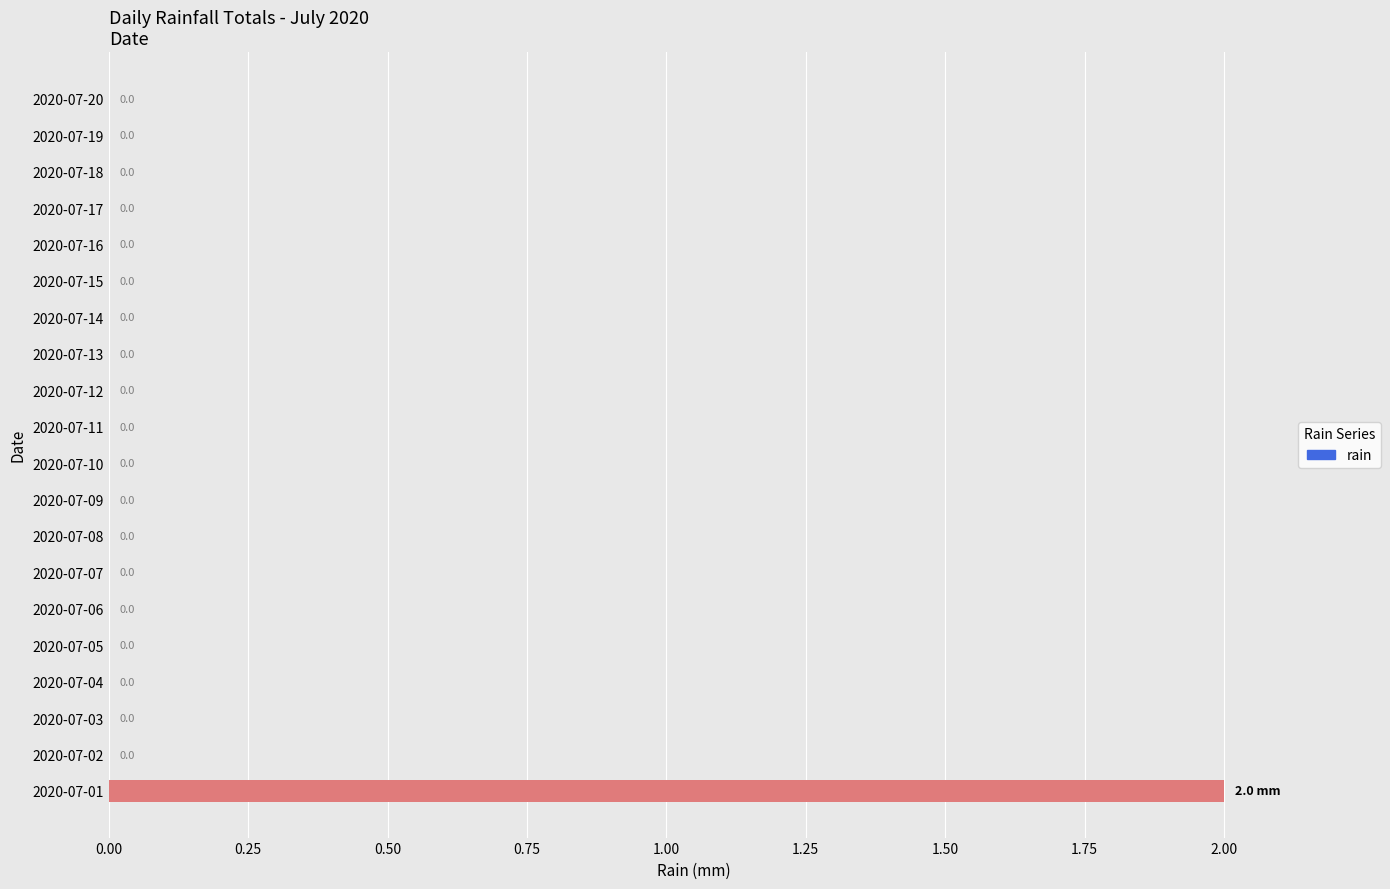

True or false: the data shows 0 at 2020-07-11.

True